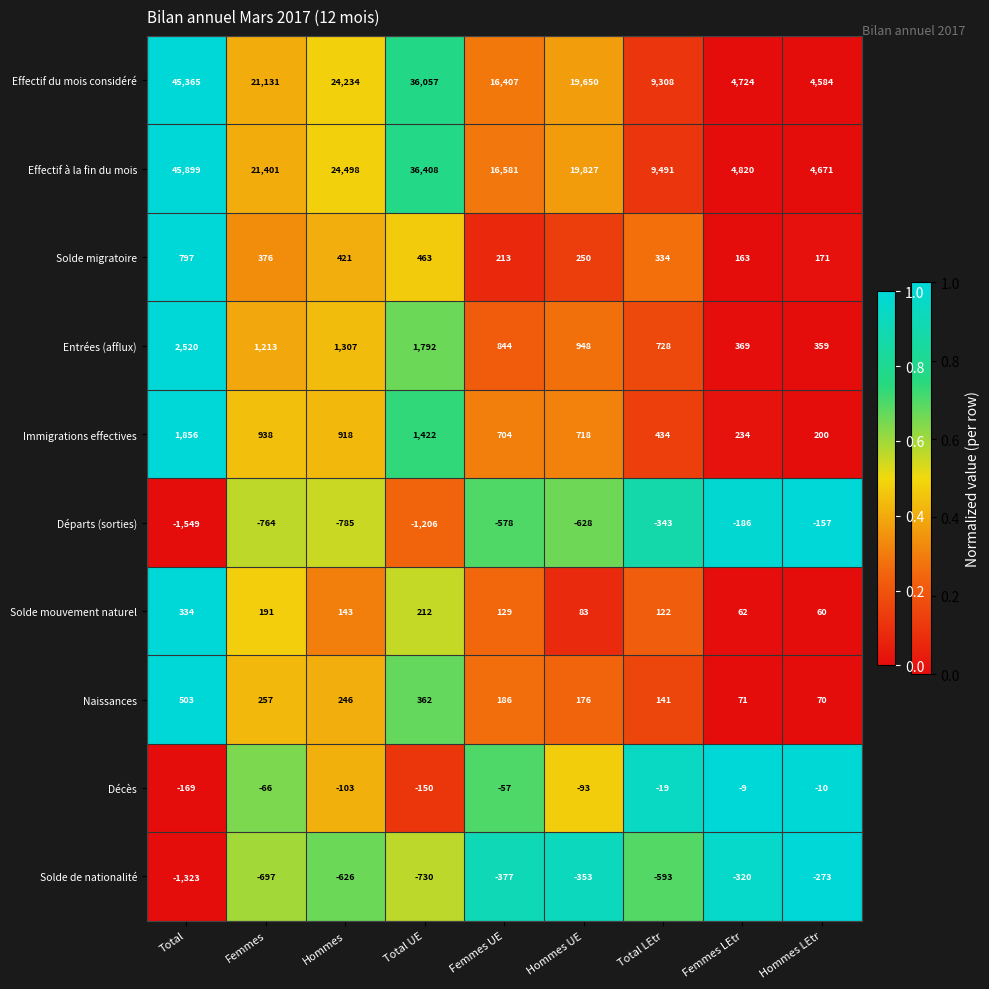

What is the approximate value of Effectif du mois considéré at Total LEtr, to the nearest 50?

9300